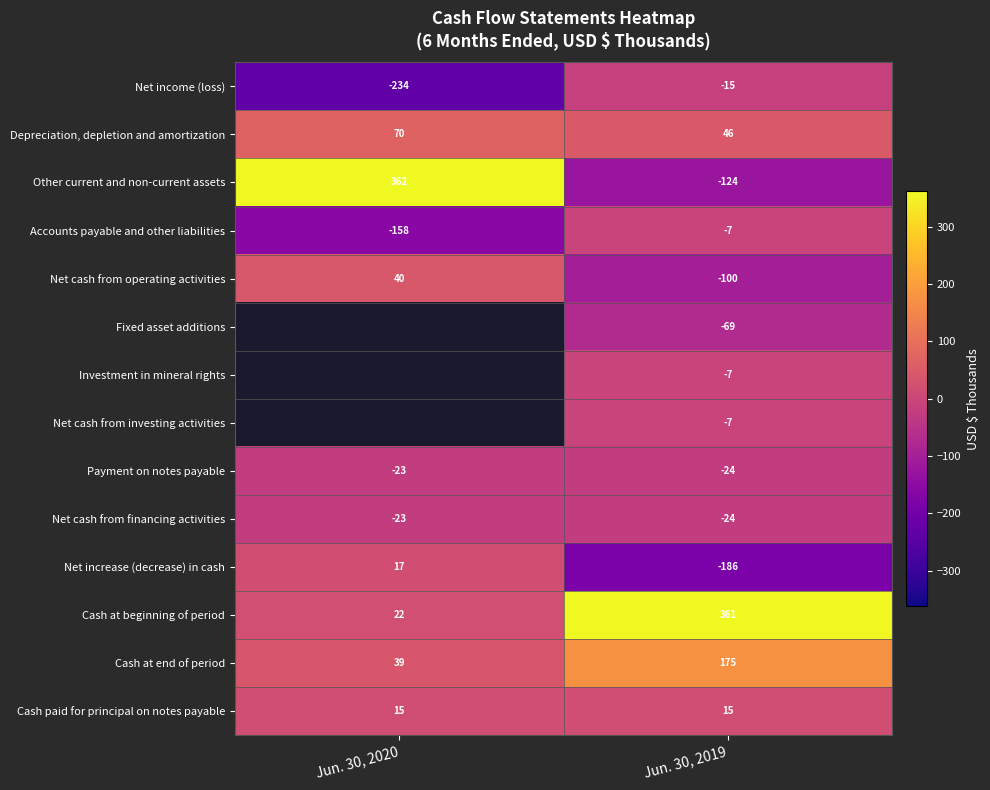

At which category is the sum across all series the highest?

Jun. 30, 2019